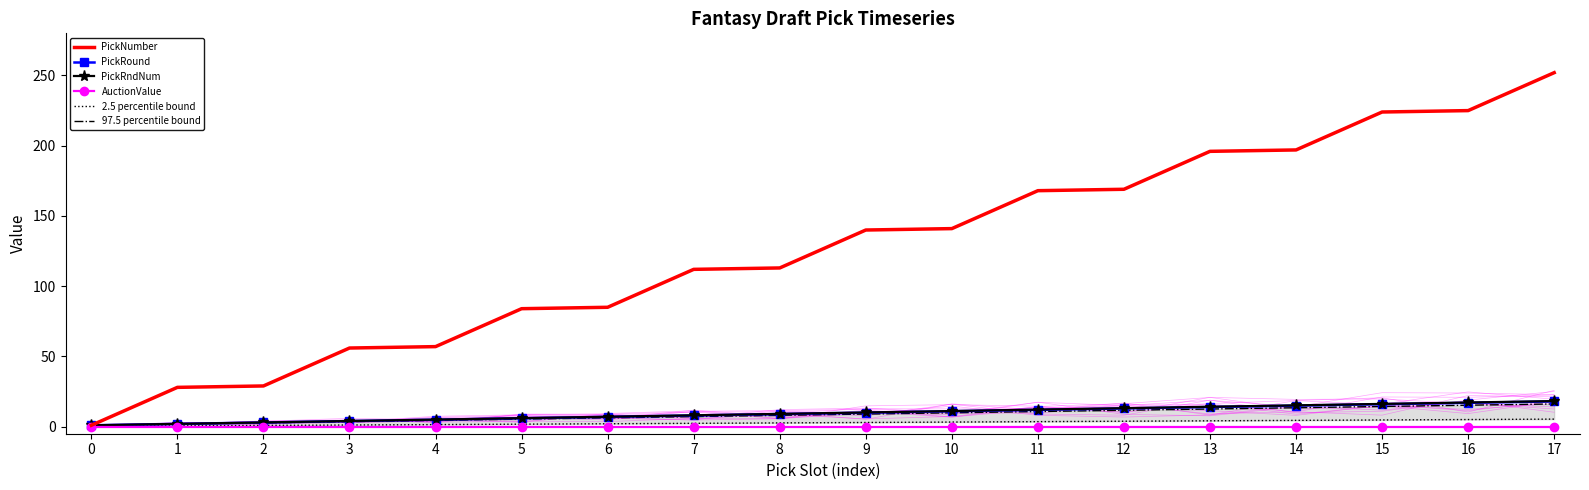

At how many categories does at least one series exceed 98?

11